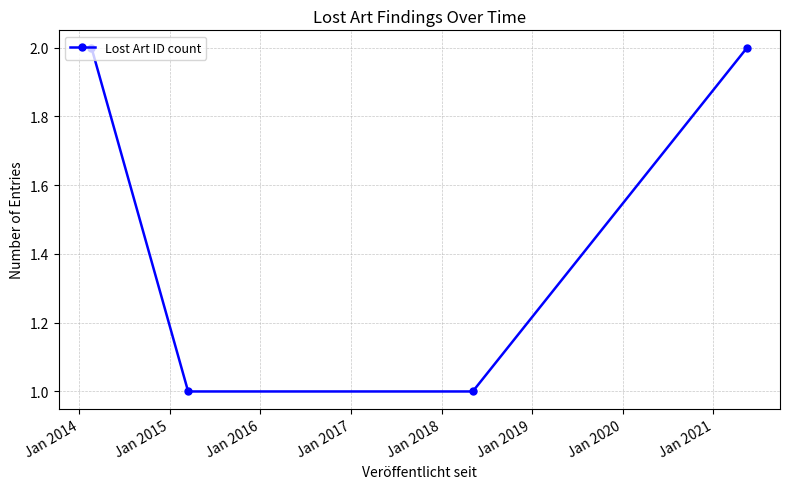

True or false: the data has more than 1 interior local peaks.

False